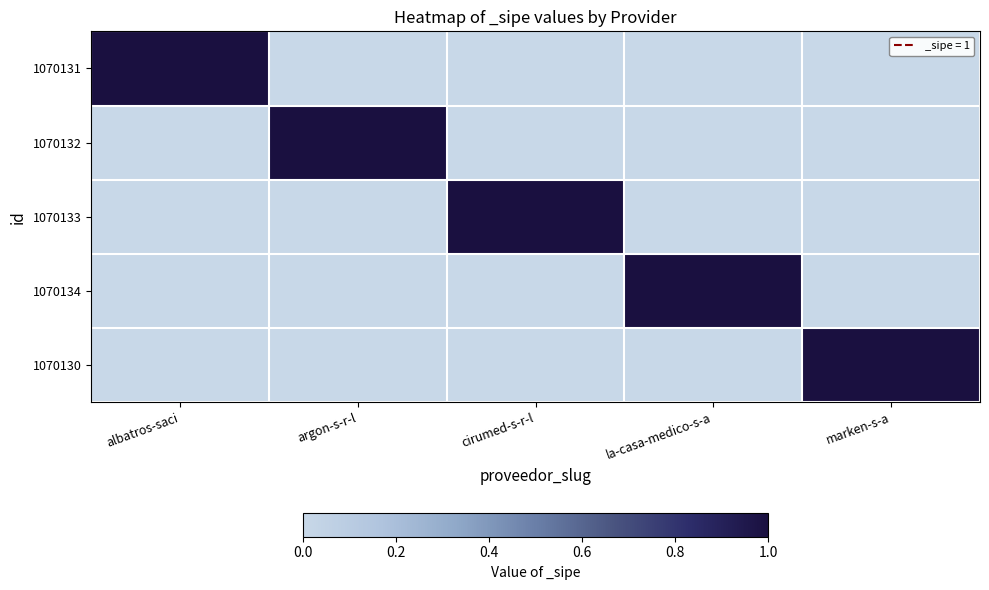

What is the difference between the highest and lowest values at la-casa-medico-s-a?

1